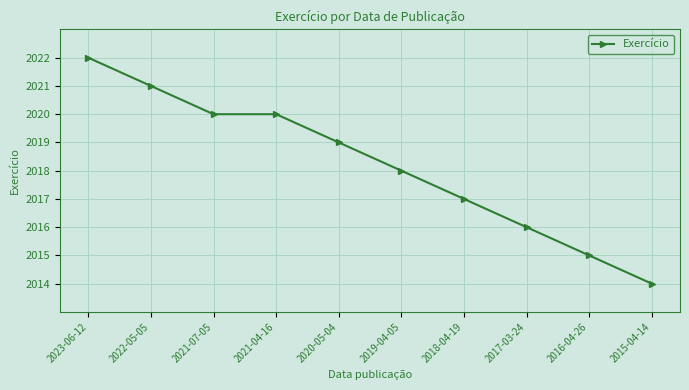

What position from the left is 2021-04-16?

4